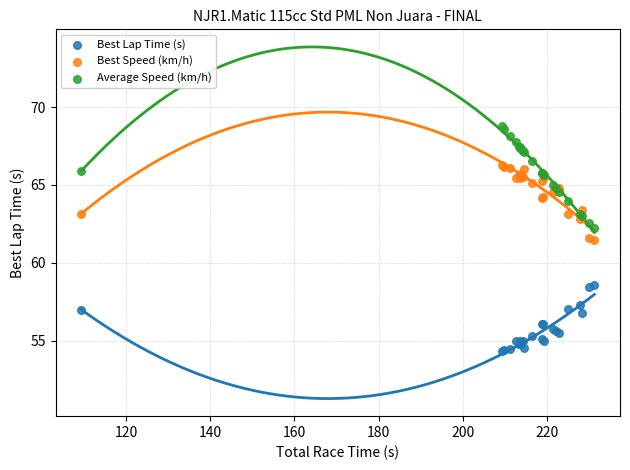

What is the X range (max minus min) for the scatter plot?

122.0